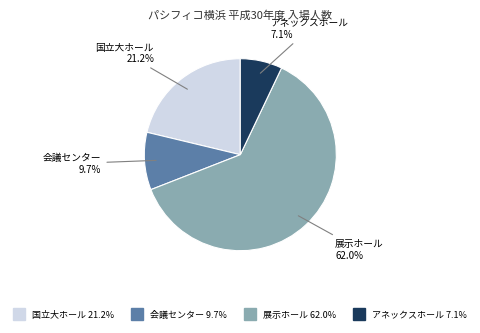

Which slice is the largest?

展示ホール